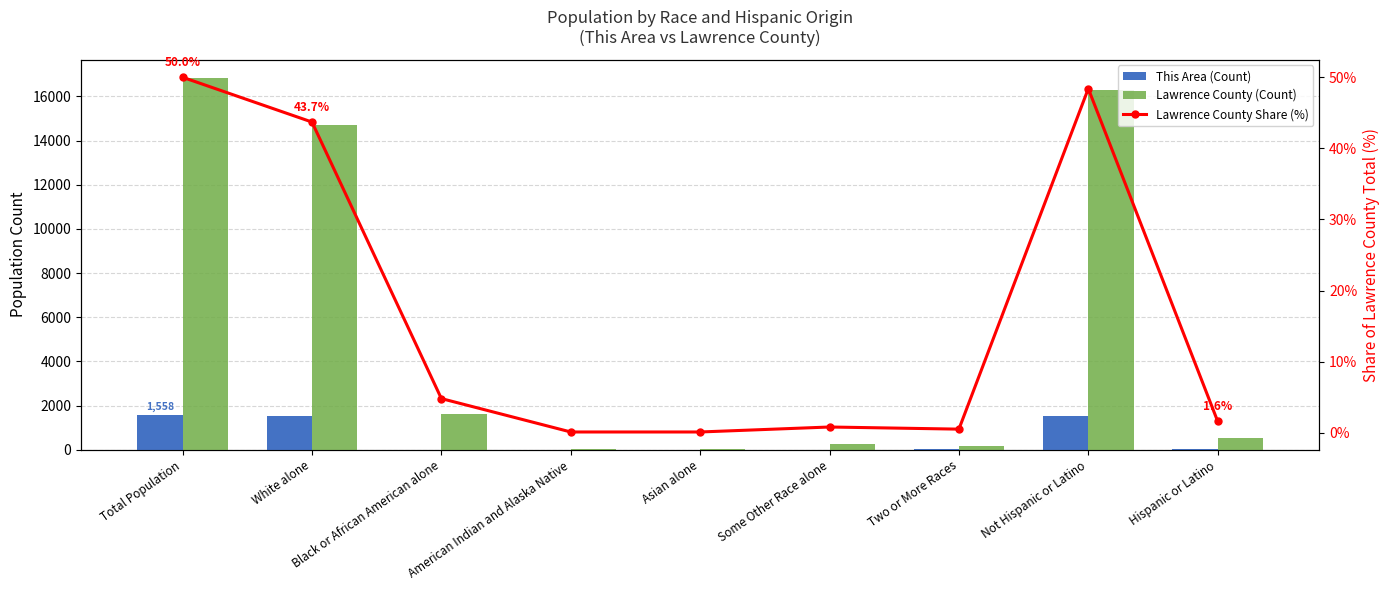

What is the total value across all series at Not Hispanic or Latino?

17873.4